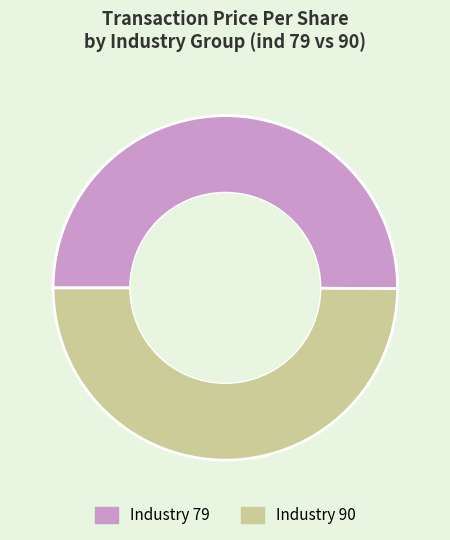

Count the number of slices in the pie.

2